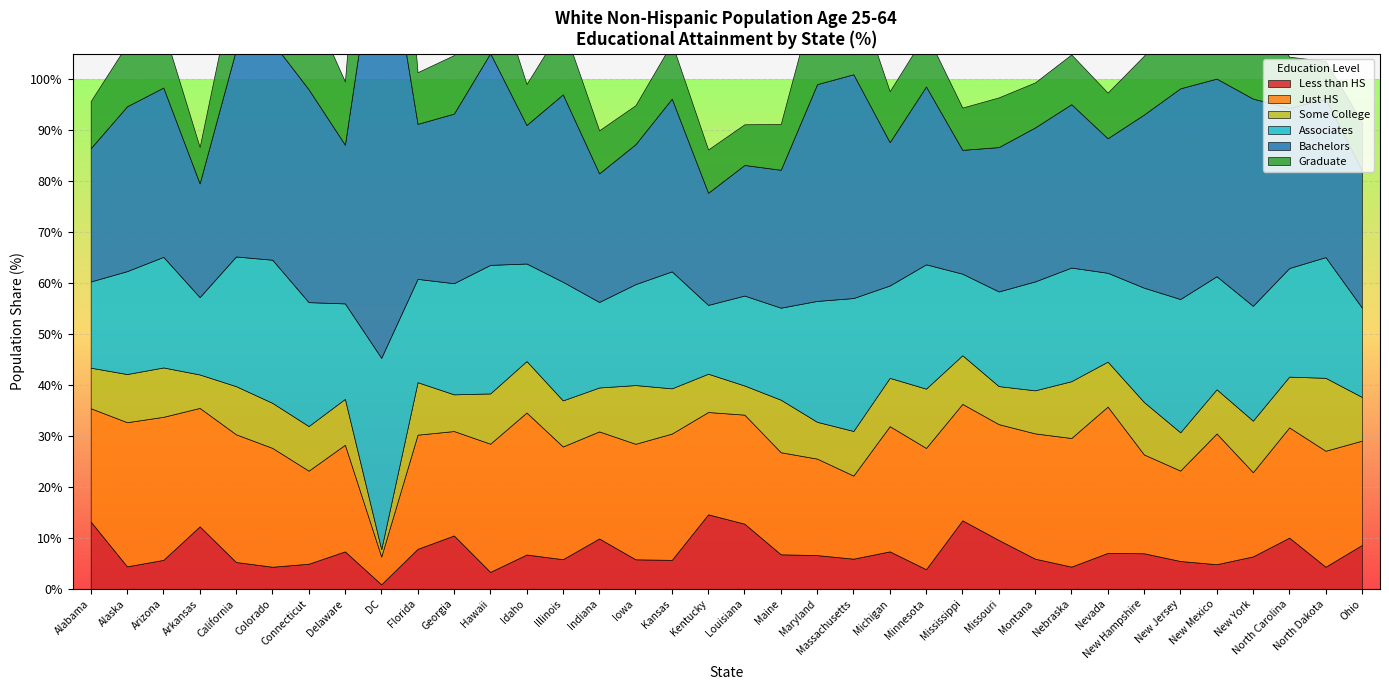

What is the minimum value for Less than HS?

0.9